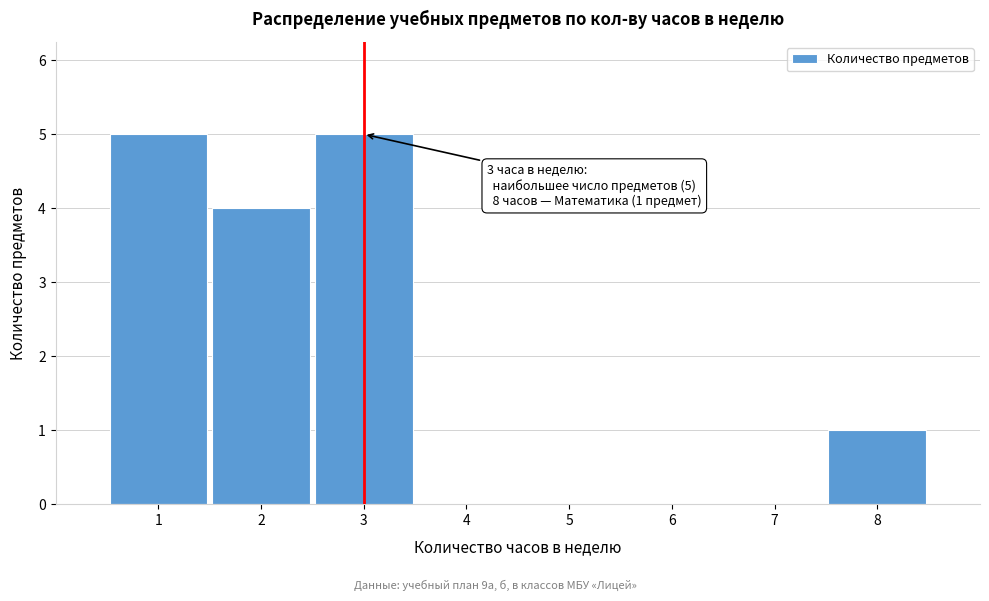

Reading left to right, list all the values displayed in this chart.

1=5	2=4	3=5	4=0	5=0	6=0	7=0	8=1